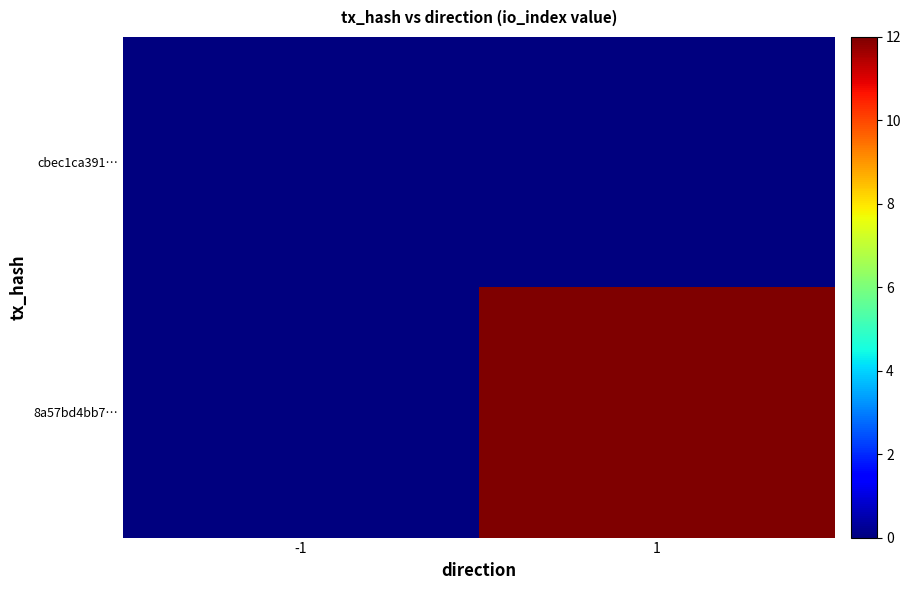

Reading left to right, list all the values displayed in this chart.

cbec1ca391…: -1=0	1=0
8a57bd4bb7…: -1=0	1=12